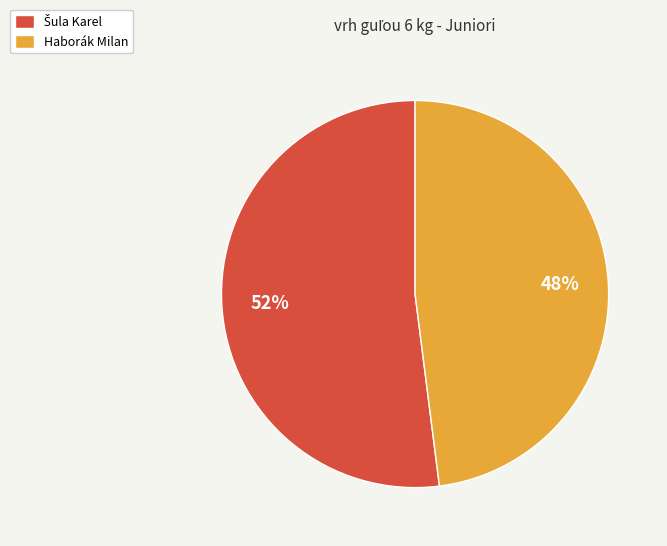

Count the number of slices in the pie.

2